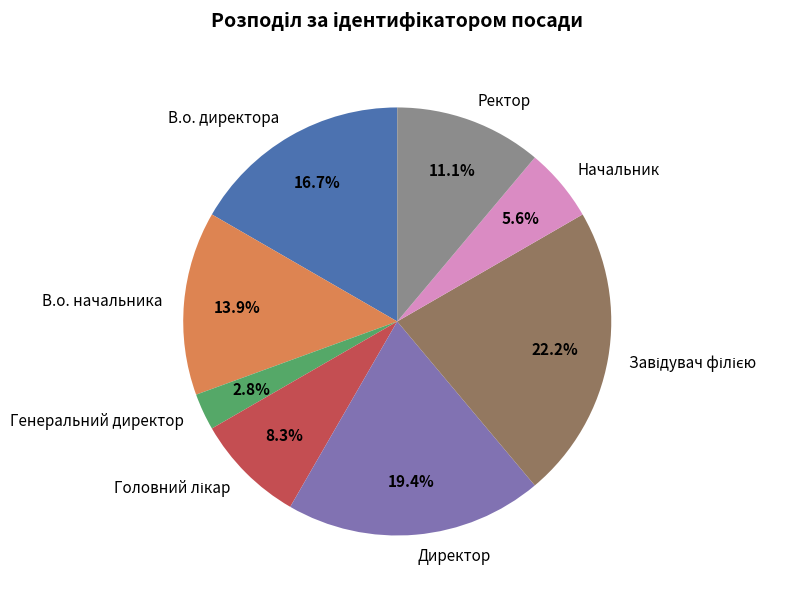

Is there a majority slice in this chart?

No